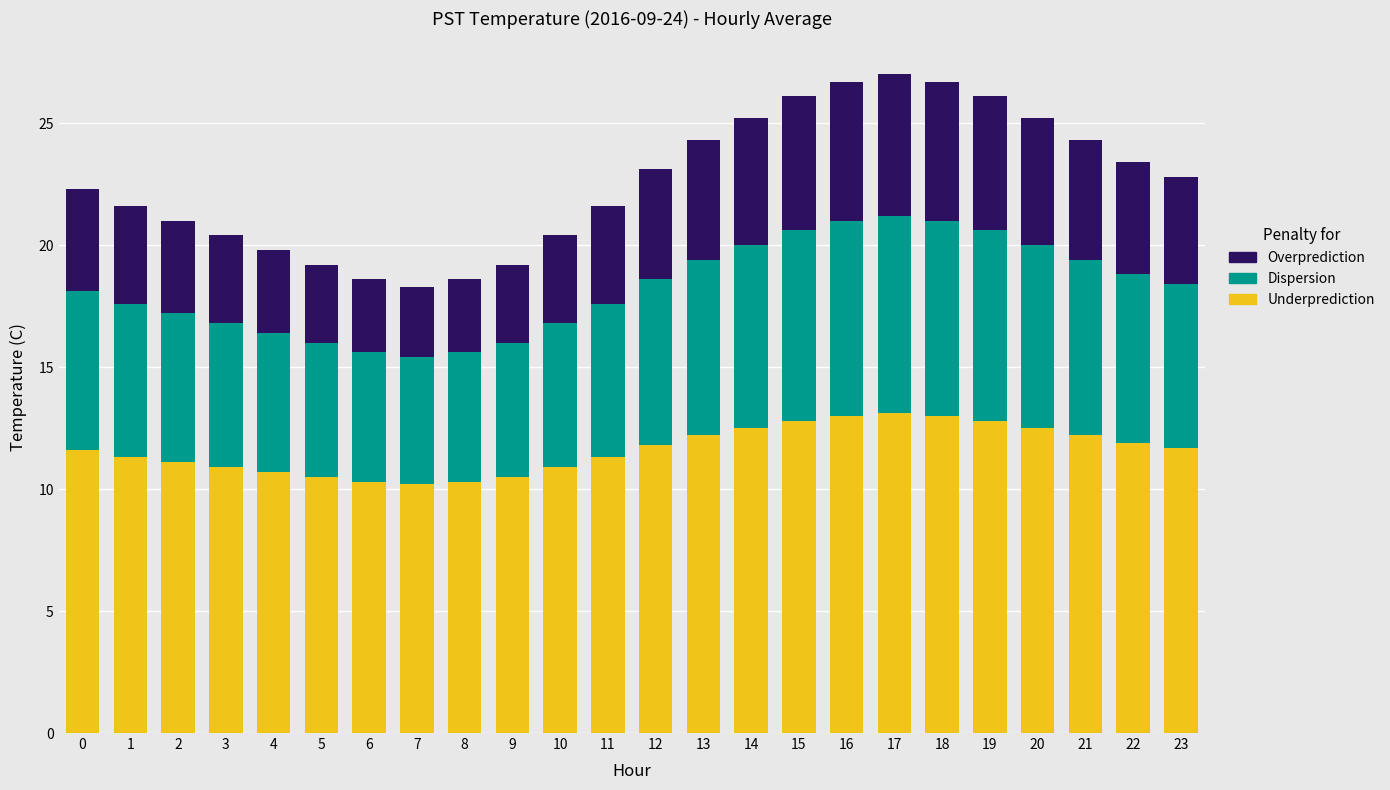

What is the total value across all series at 22?

23.4